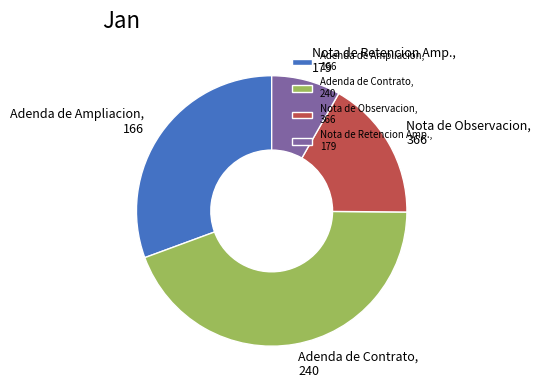

Do Adenda de Contrato, 240 and Adenda de Ampliacion, 166 together represent more than half of the pie?

Yes